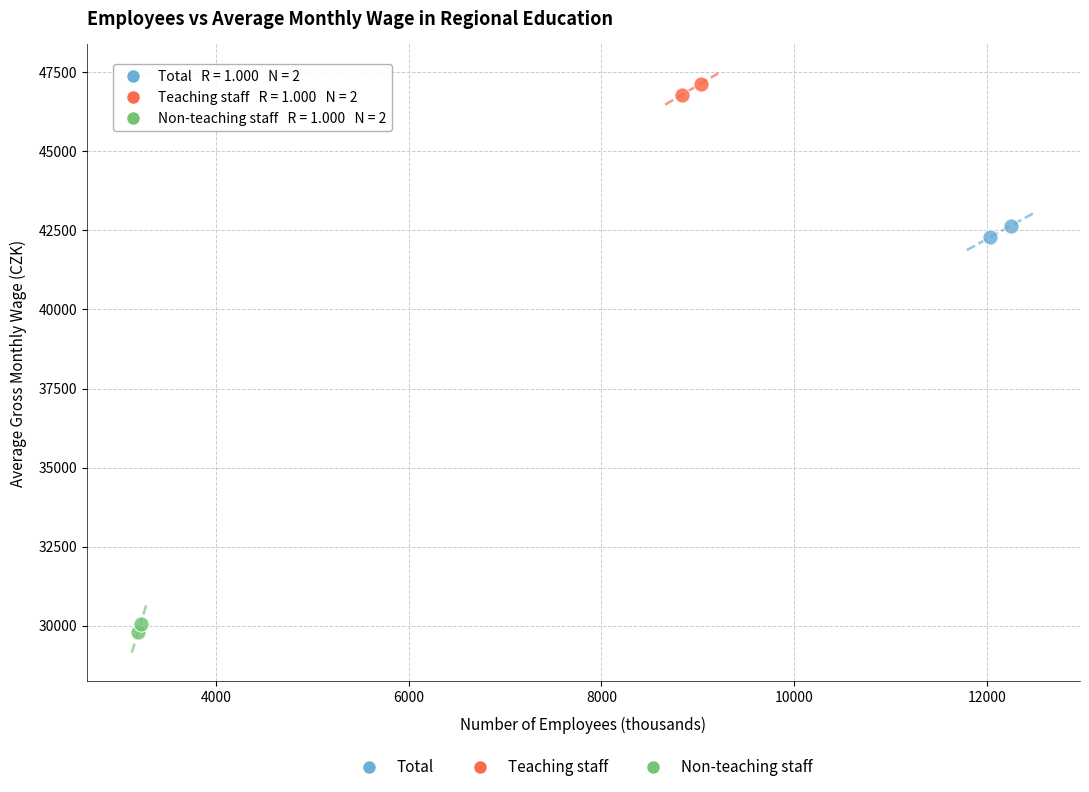

Which series contains the highest Y value?

Teaching staff